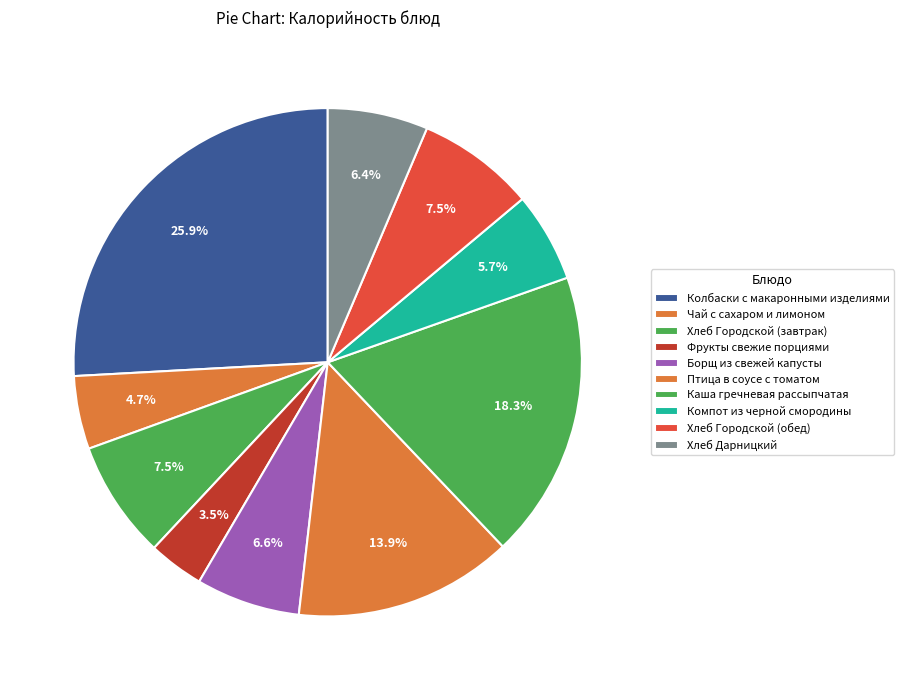

Do Компот из черной смородины and Каша гречневая рассыпчатая together represent more than half of the pie?

No